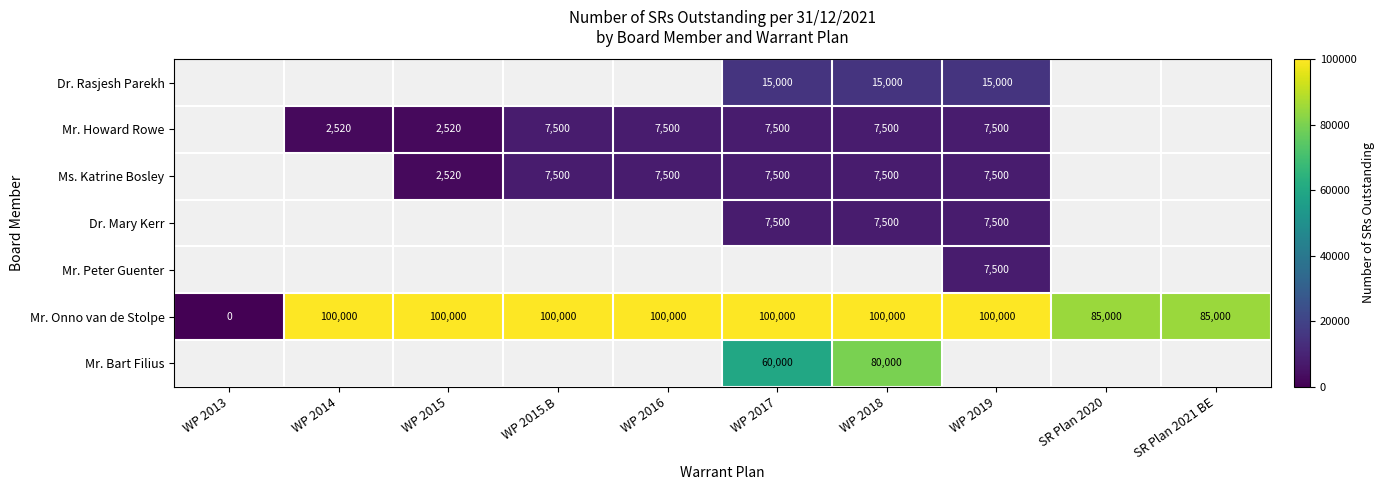

Is it true that Mr. Peter Guenter equals 7500 at WP 2019?

True